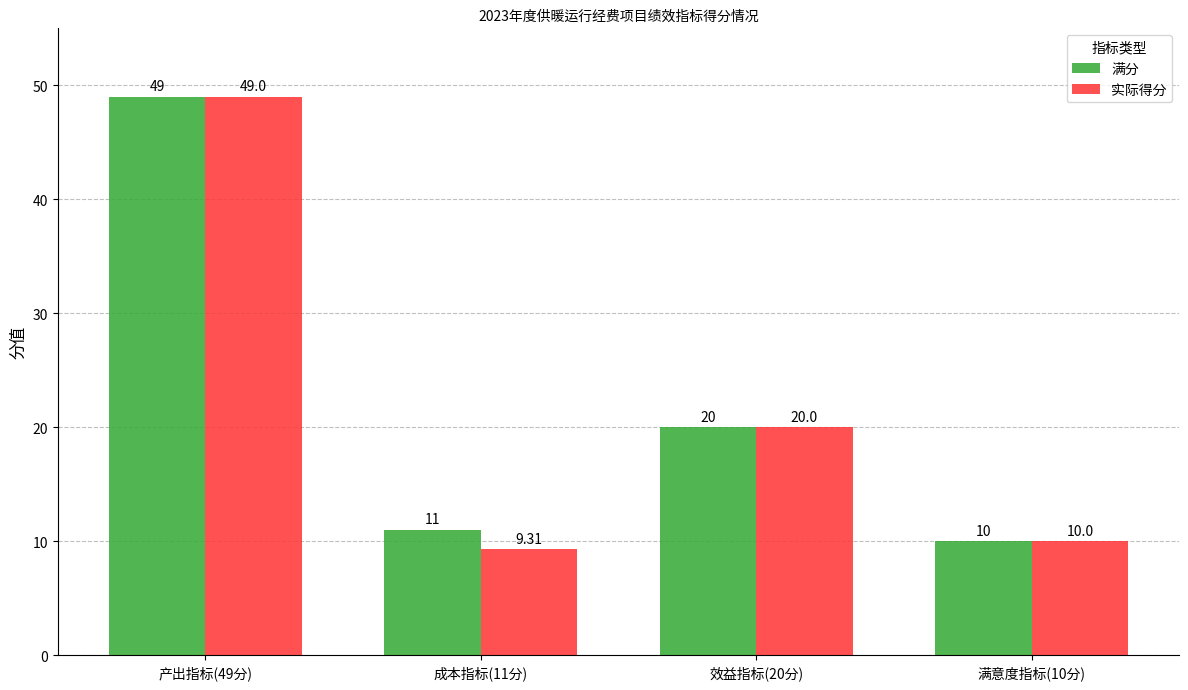

The value of 满分 at 满意度指标(10分) is 10.0. True or false?

True